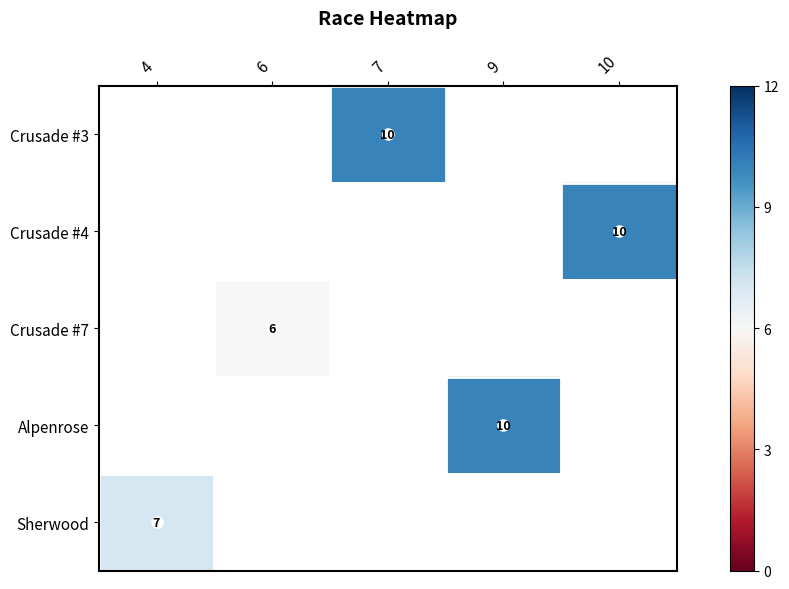

The value of Alpenrose at 9 is 10. True or false?

True